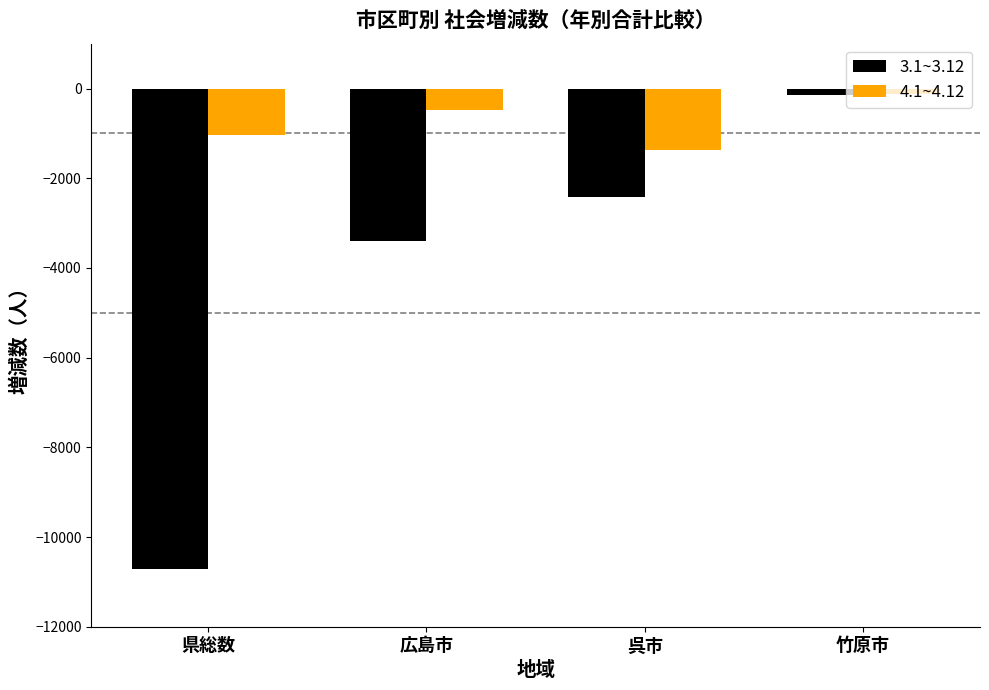

How many data points does each series have?

4